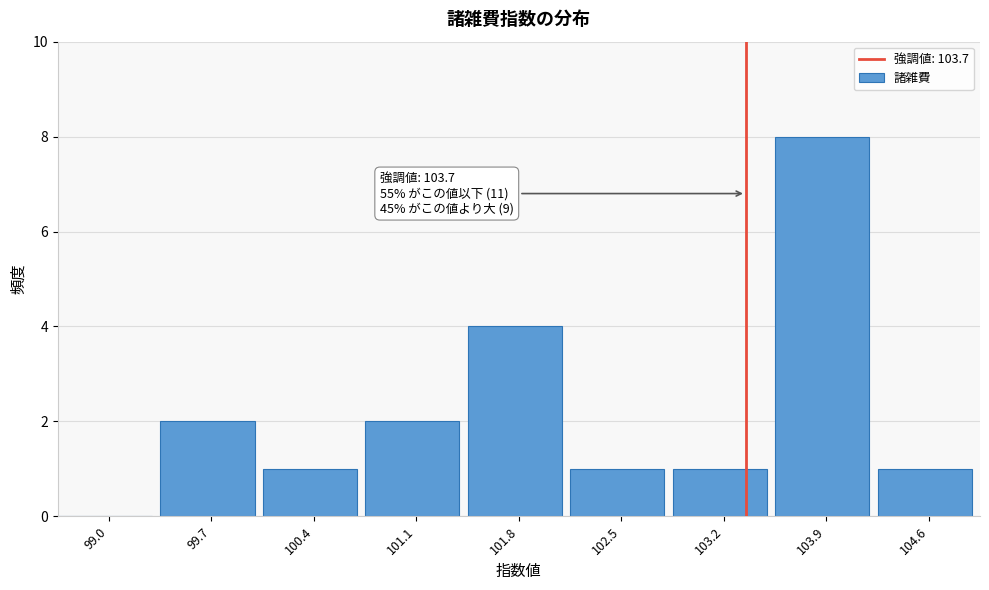

Reading right to left, extract all data points from this chart.

104.6=1	103.9=8	103.2=1	102.5=1	101.8=4	101.1=2	100.4=1	99.7=2	99.0=0